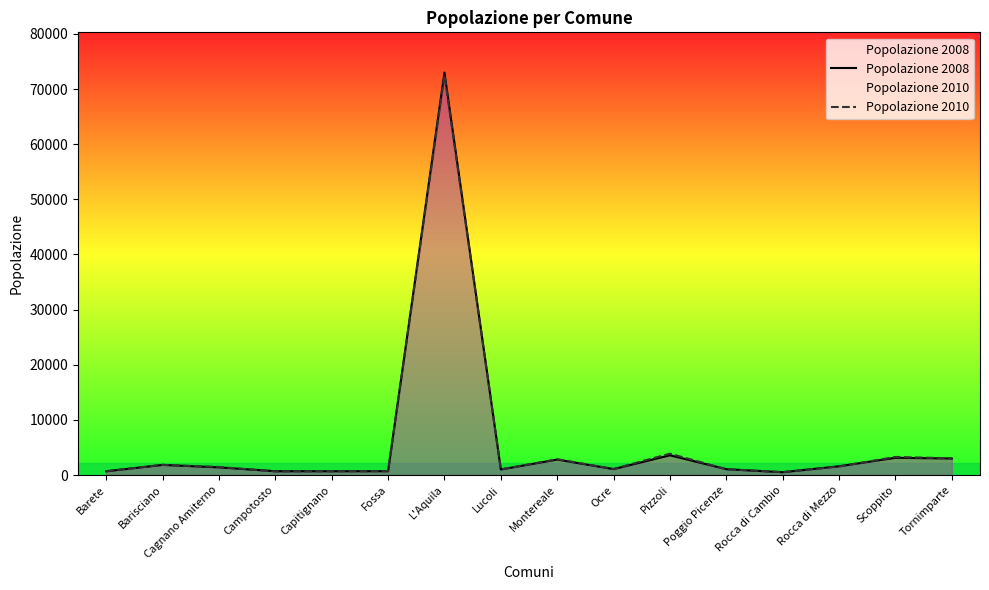

How many lines are shown in the chart?

2